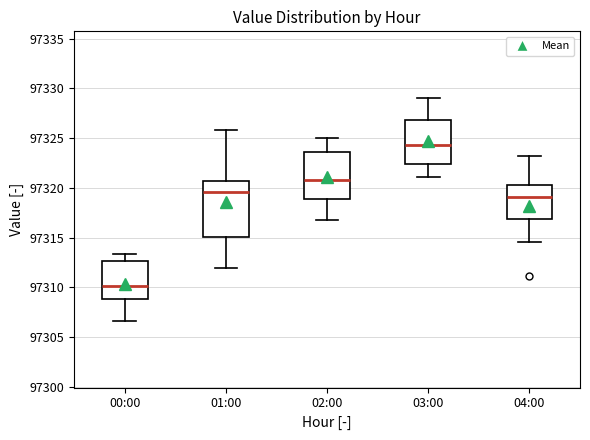

Reading left to right, read every box against the y-axis: the position of its median line, the range the box covers, and the ends of its whiskers. The values are not printed on the chart, so give them approximately, as read against the axis.

00:00: median 97310.0, box 97309.0 to 97312.5, whiskers 97306.5 to 97313.5
01:00: median 97319.5, box 97315.0 to 97320.5, whiskers 97312.0 to 97326.0
02:00: median 97321.0, box 97319.0 to 97323.5, whiskers 97317.0 to 97325.0
03:00: median 97324.5, box 97322.5 to 97327.0, whiskers 97321.0 to 97329.0
04:00: median 97319.0, box 97317.0 to 97320.5, whiskers 97314.5 to 97323.0